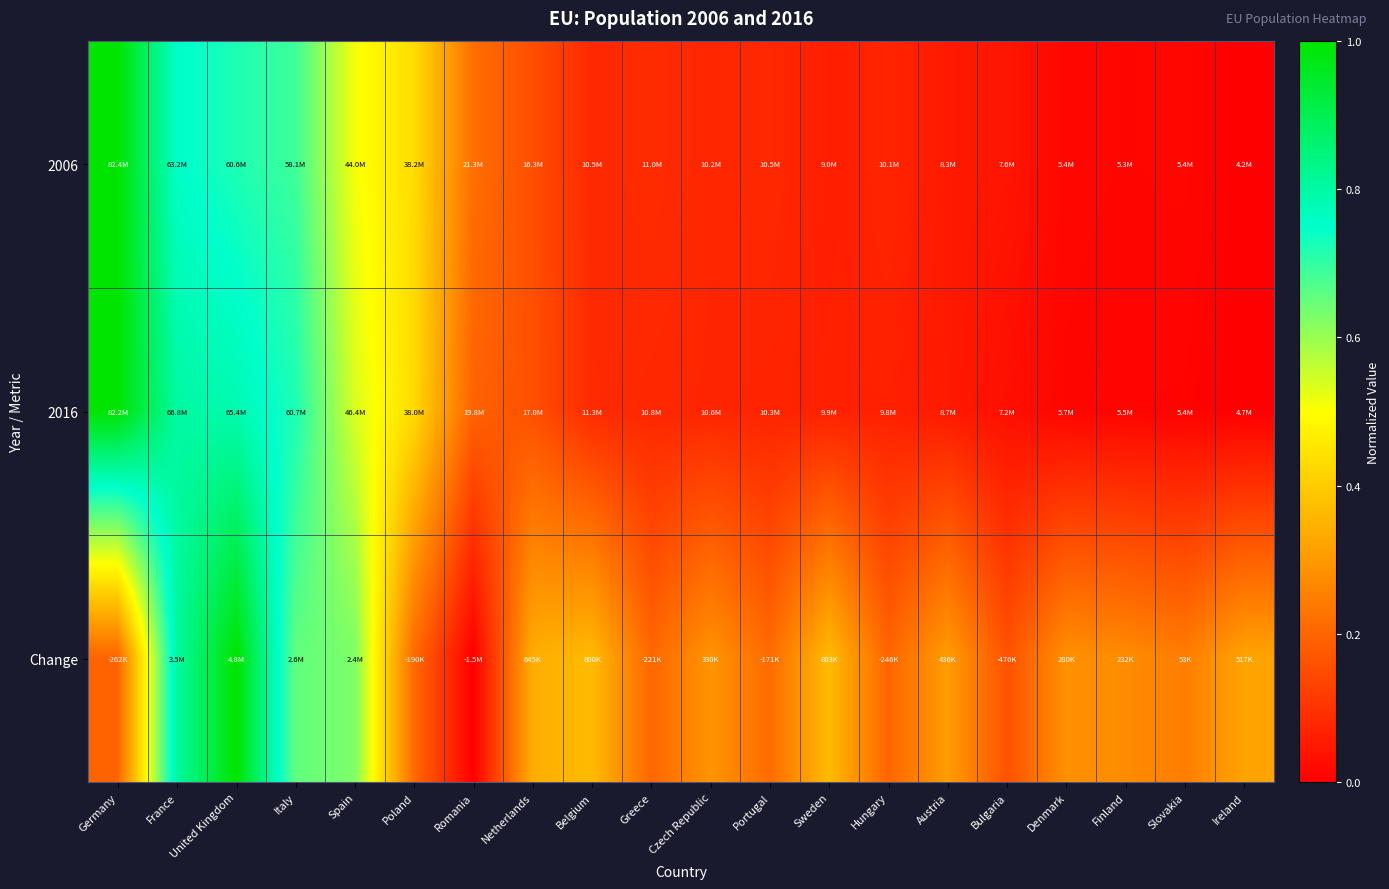

Between Denmark and Slovakia, which is larger?

Denmark